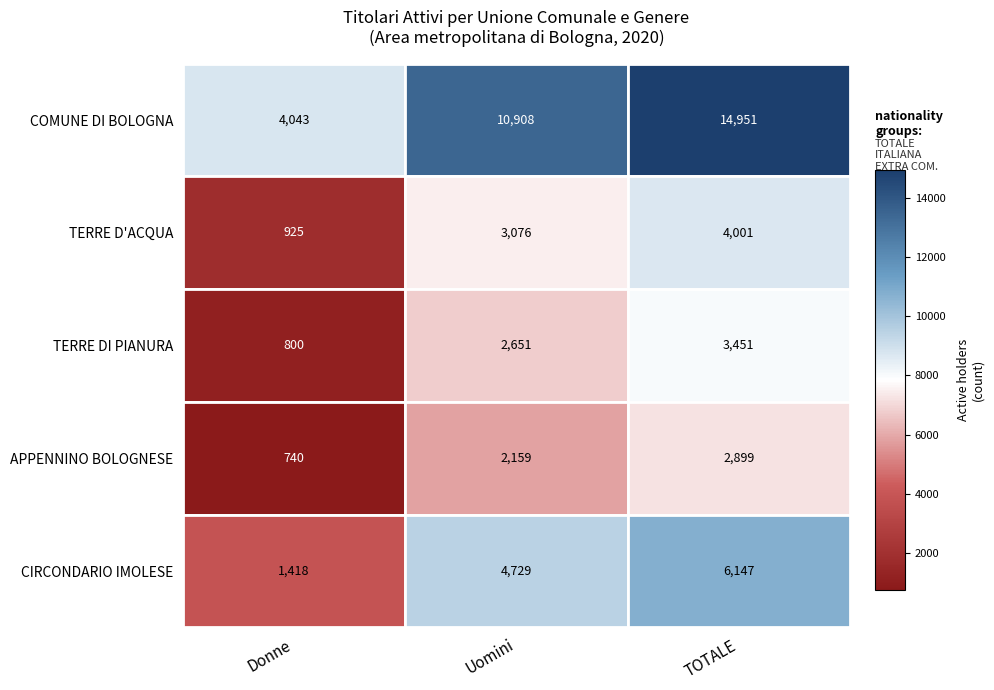

How many distinct data groups are displayed?

5